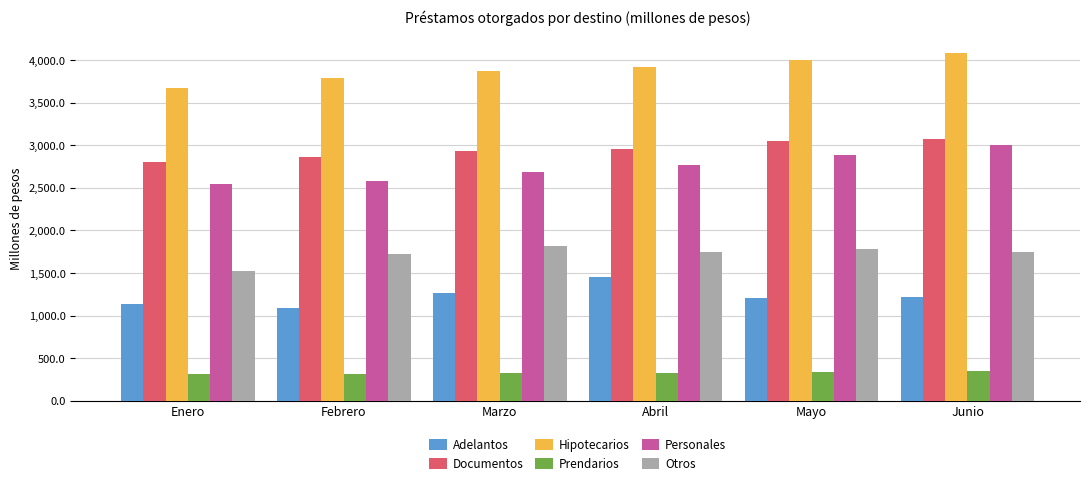

What is the highest value of the Prendarios series?

342.9